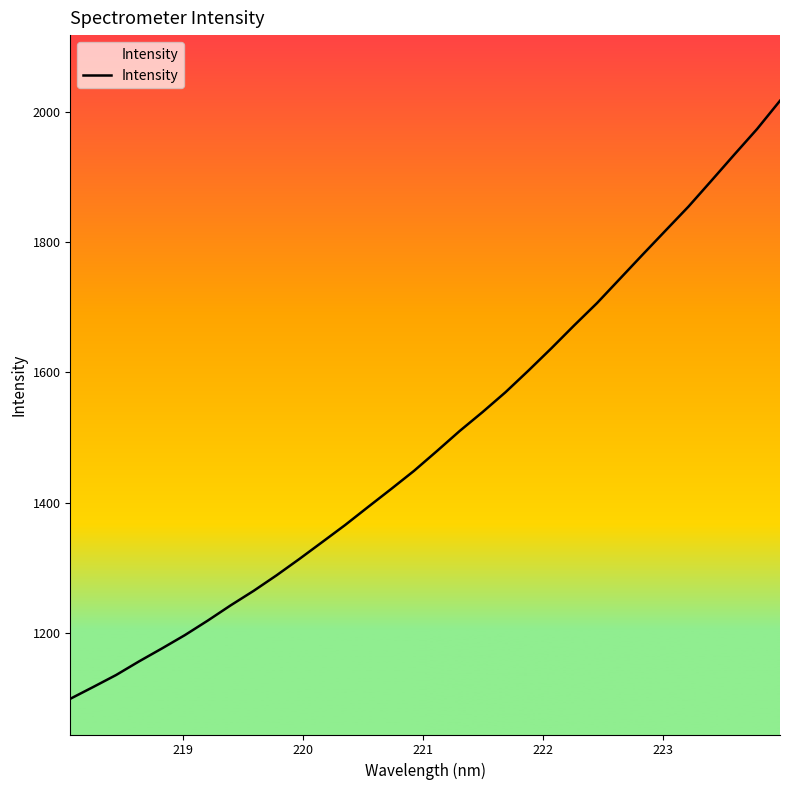

How many values are below 1479?

16